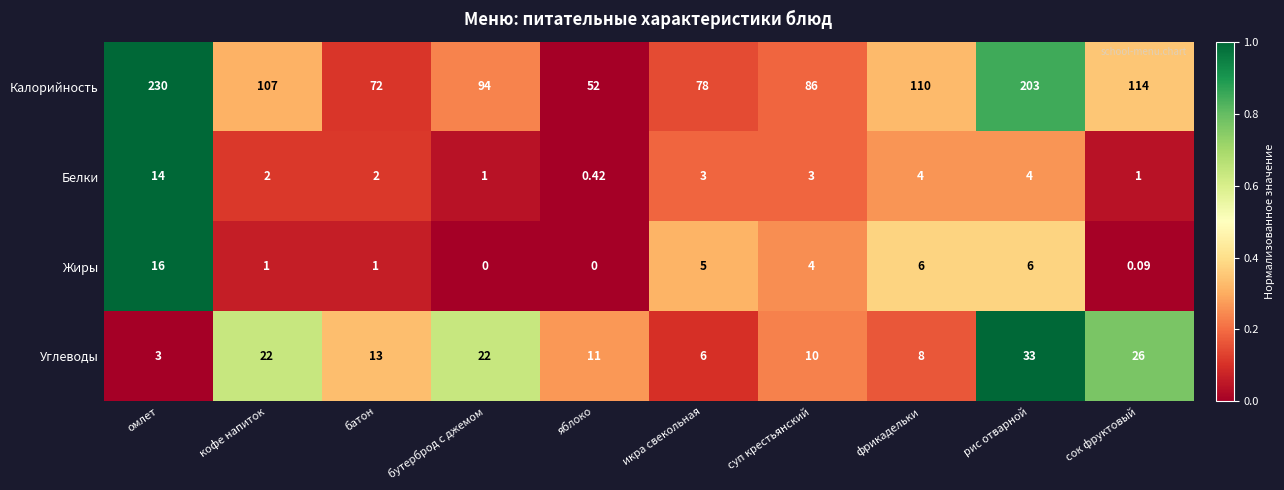

Where does the Белки series first go above 3?

омлет